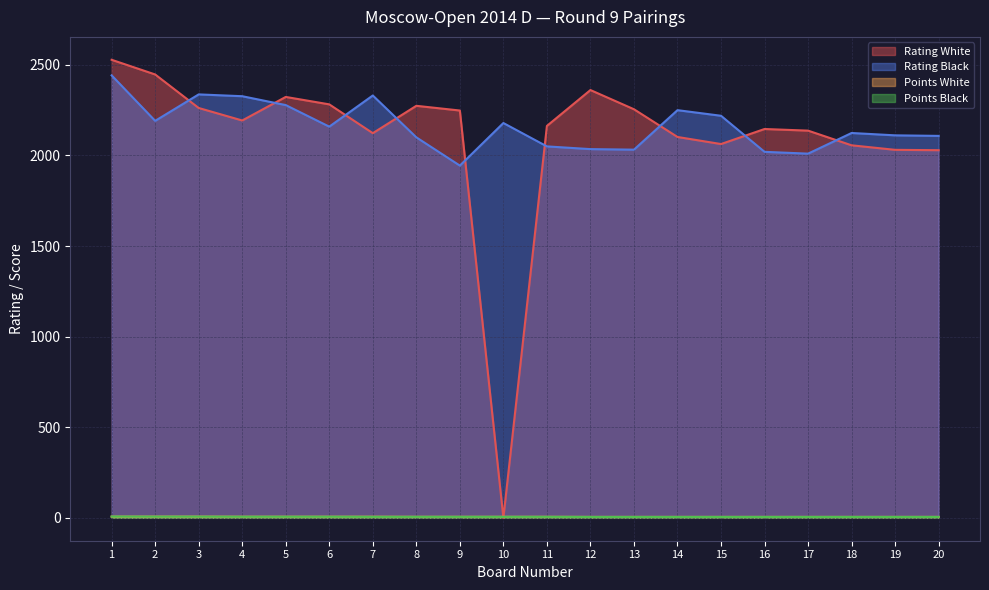

In Rating Black, how many points are higher than both neighbors (excluding endpoints)?

5